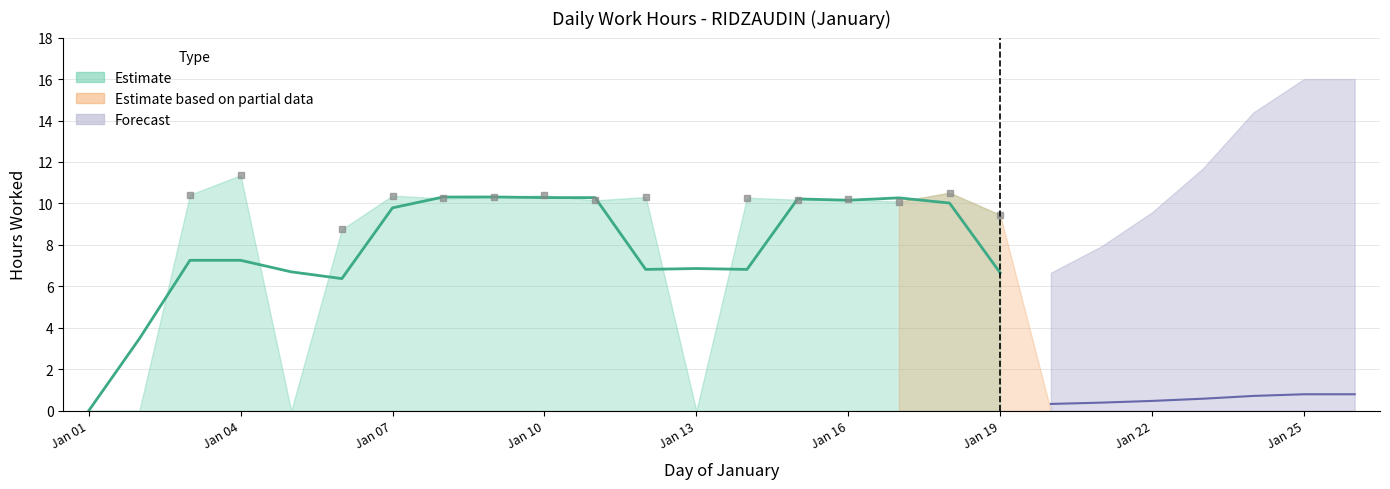

The value at 17 is 10.1. True or false?

True